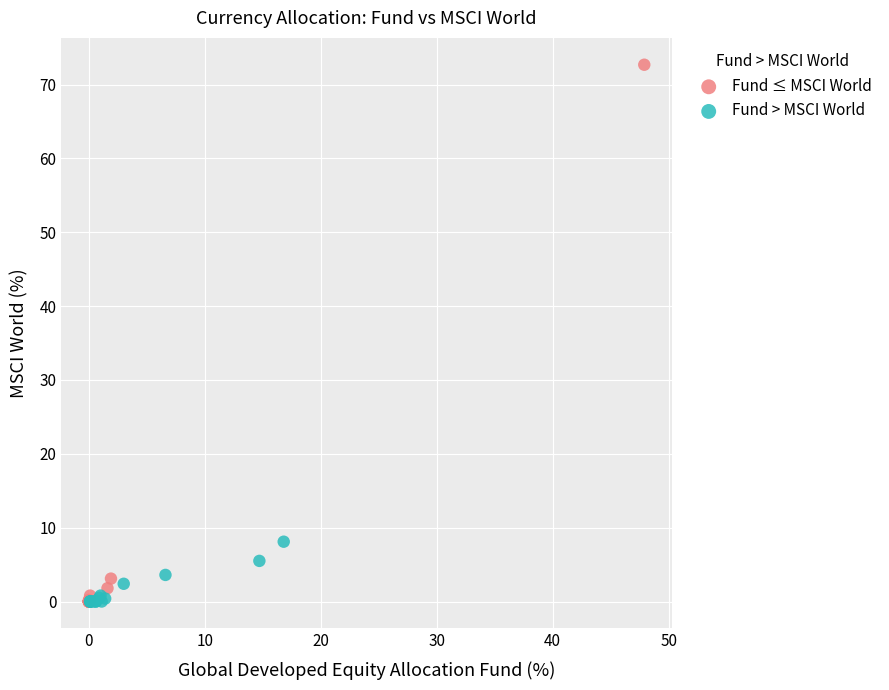

Which series has the largest Y range (max minus min)?

Fund ≤ MSCI World